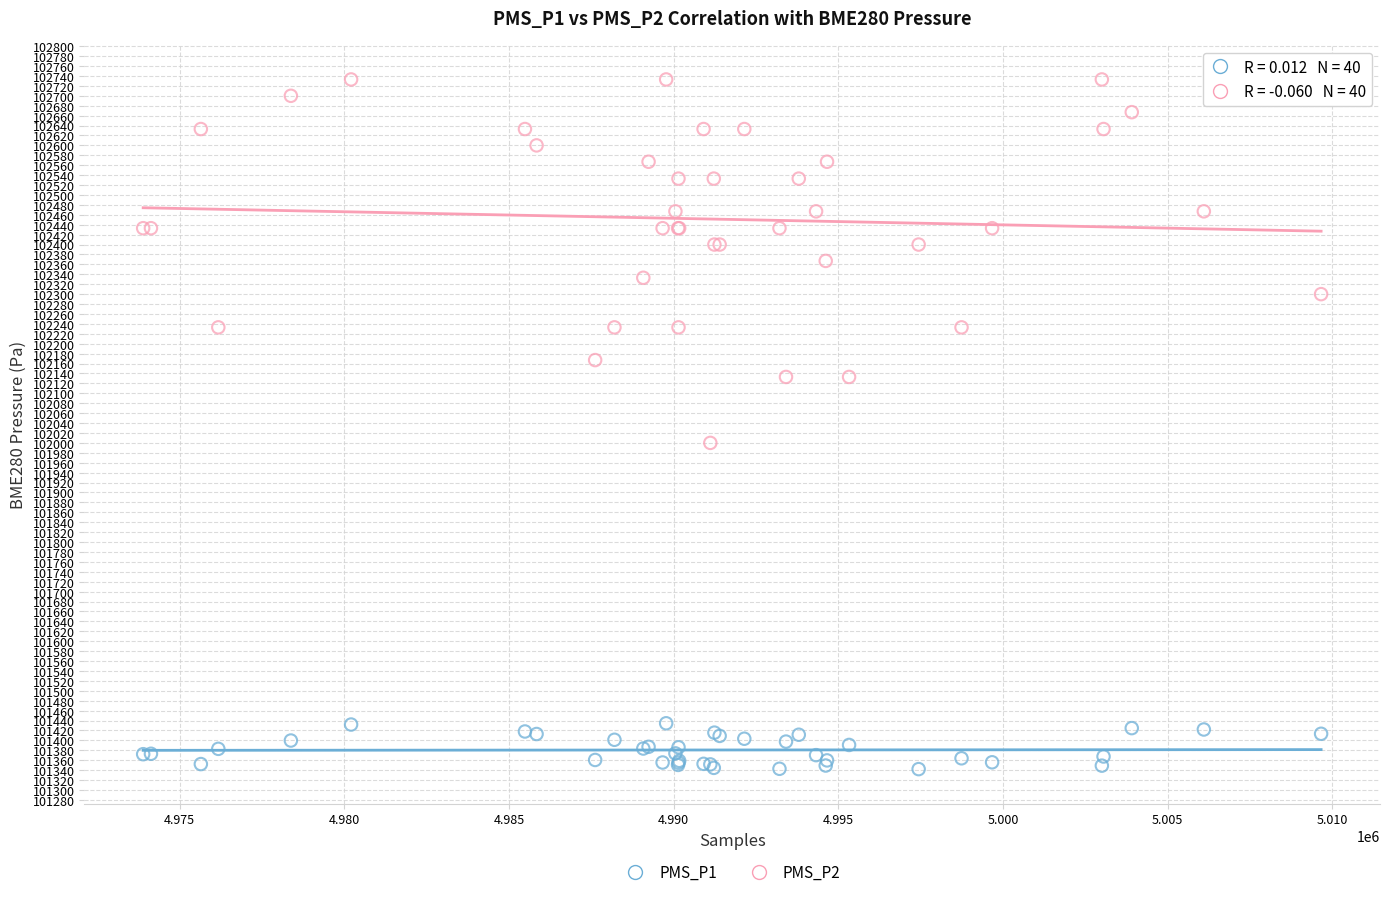

Which series contains the lowest Y value?

PMS_P1